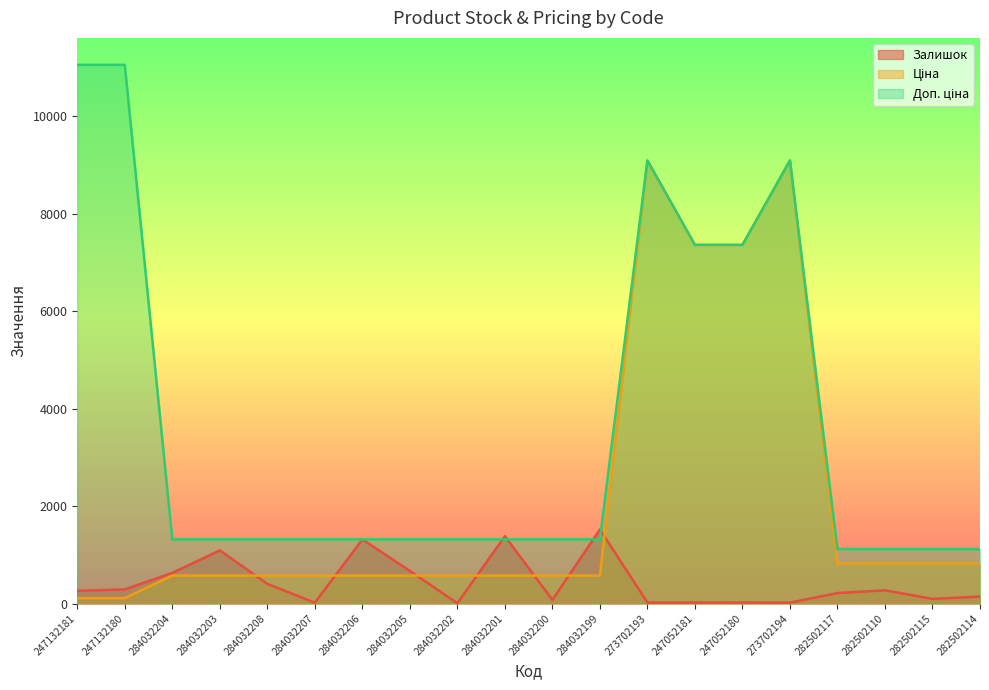

Rank the series at 284032206 from highest to lowest value.

Доп. ціна, Залишок, Ціна